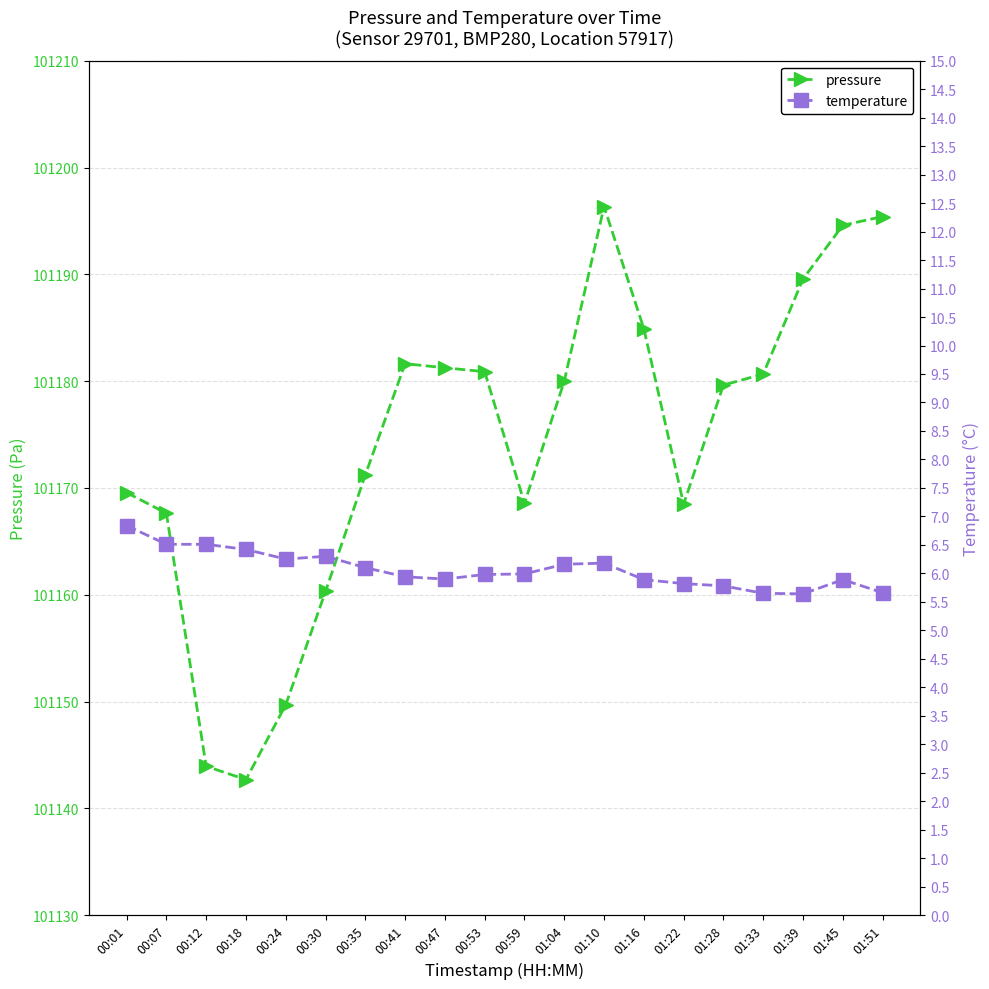

What is the spread (max minus min) of values at 01:45?

101188.7